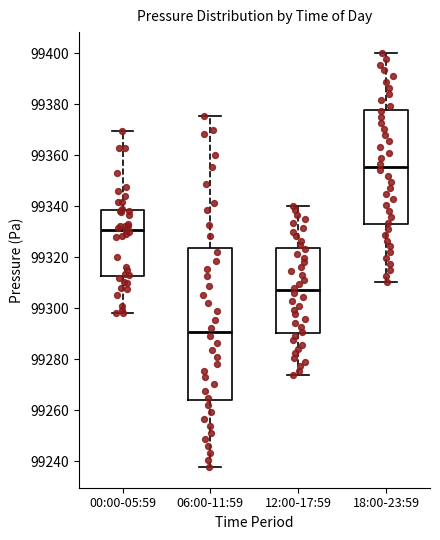

Reading left to right, read every box against the y-axis: the position of its median line, the range the box covers, and the ends of its whiskers. The values are not printed on the chart, so give them approximately, as read against the axis.

00:00-05:59: median 99330, box 99312 to 99338, whiskers 99298 to 99370
06:00-11:59: median 99290, box 99264 to 99324, whiskers 99238 to 99376
12:00-17:59: median 99308, box 99290 to 99324, whiskers 99274 to 99340
18:00-23:59: median 99356, box 99332 to 99378, whiskers 99310 to 99400